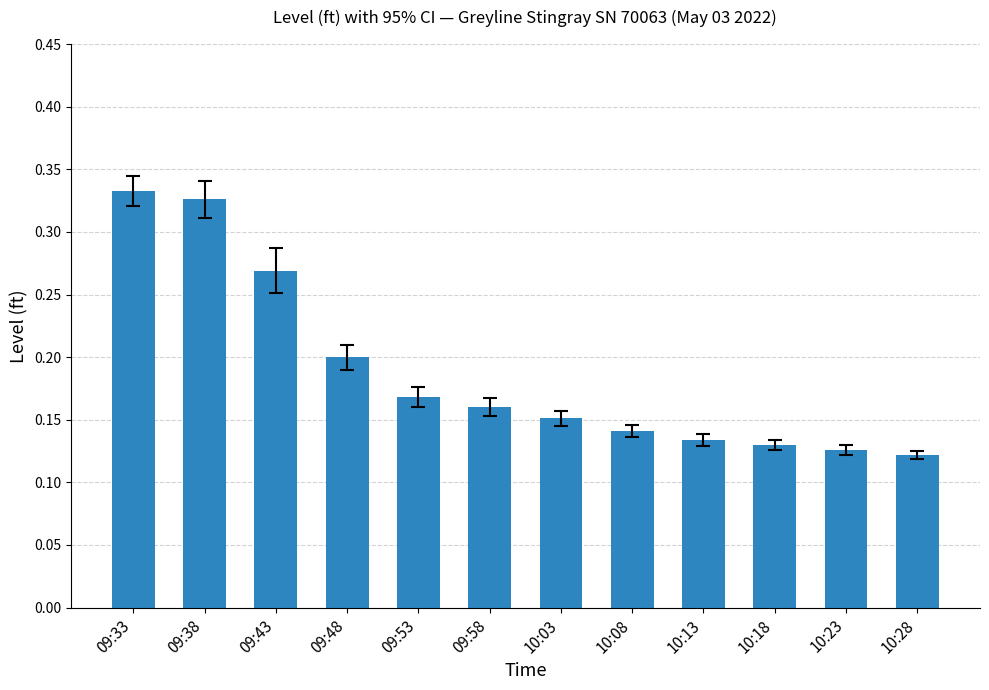

List the labels in order of value, smallest first.

10:28, 10:23, 10:18, 10:13, 10:08, 10:03, 09:58, 09:53, 09:48, 09:43, 09:38, 09:33